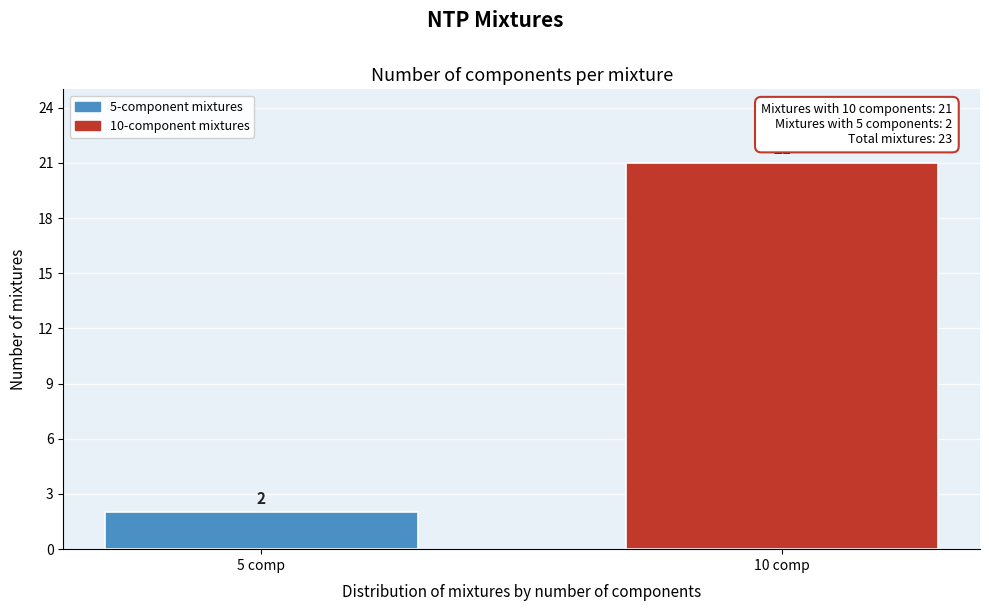

Reading right to left, what are all the values shown in this chart?

10 comp=21	5 comp=2